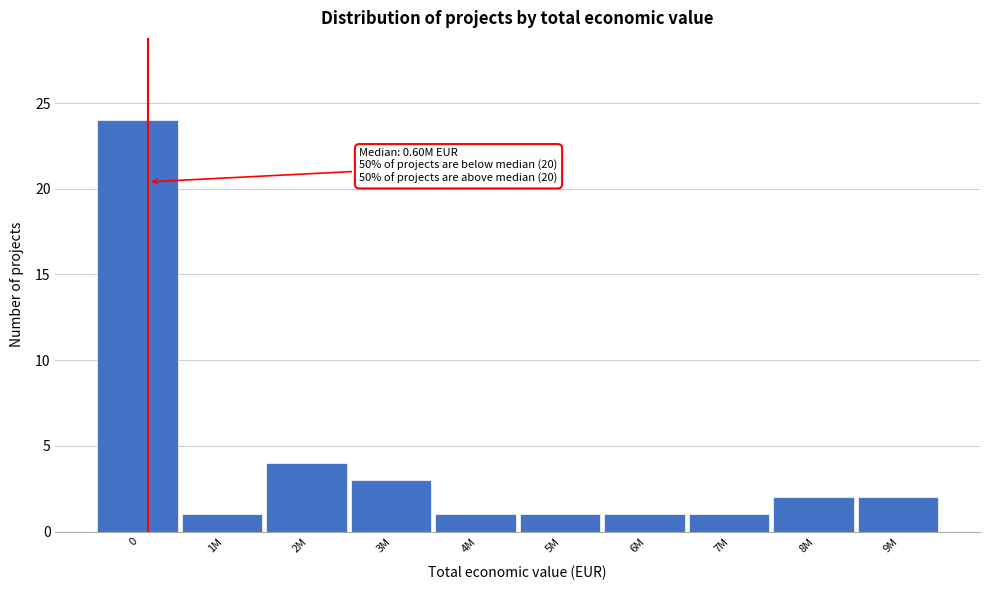

Reading left to right, extract all data points from this chart.

0=24	1M=1	2M=4	3M=3	4M=1	5M=1	6M=1	7M=1	8M=2	9M=2